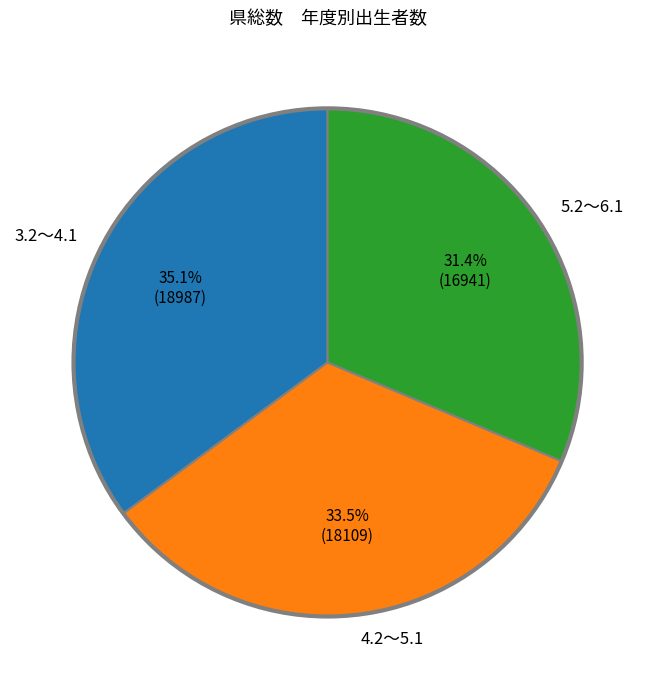

What is the smallest slice in the pie chart?

5.2～6.1